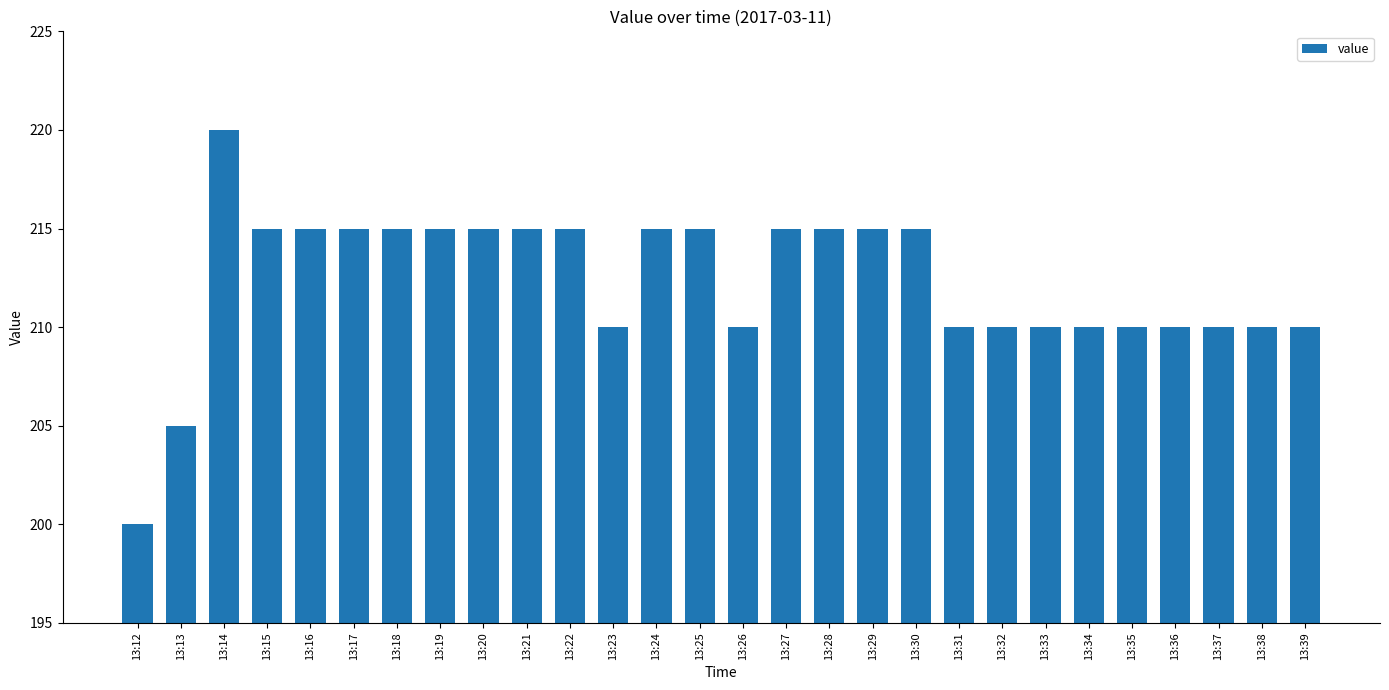

Does the chart contain stacked bars?

No